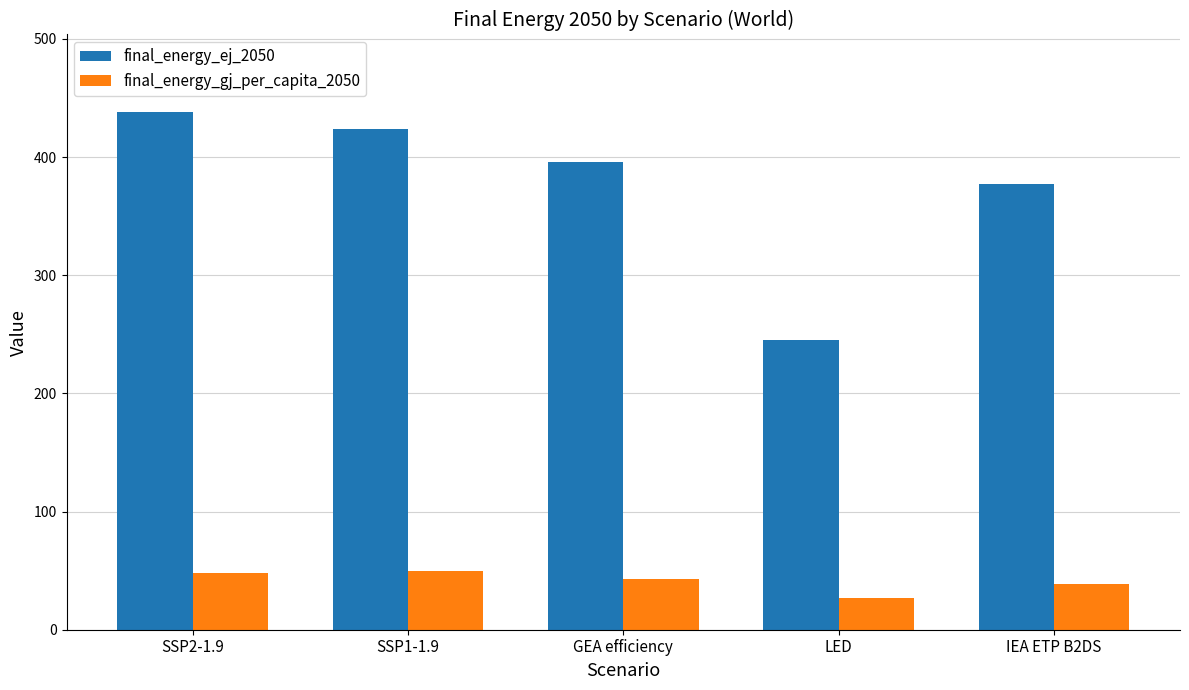

What is the approximate value of final_energy_ej_2050 at SSP1-1.9?

424